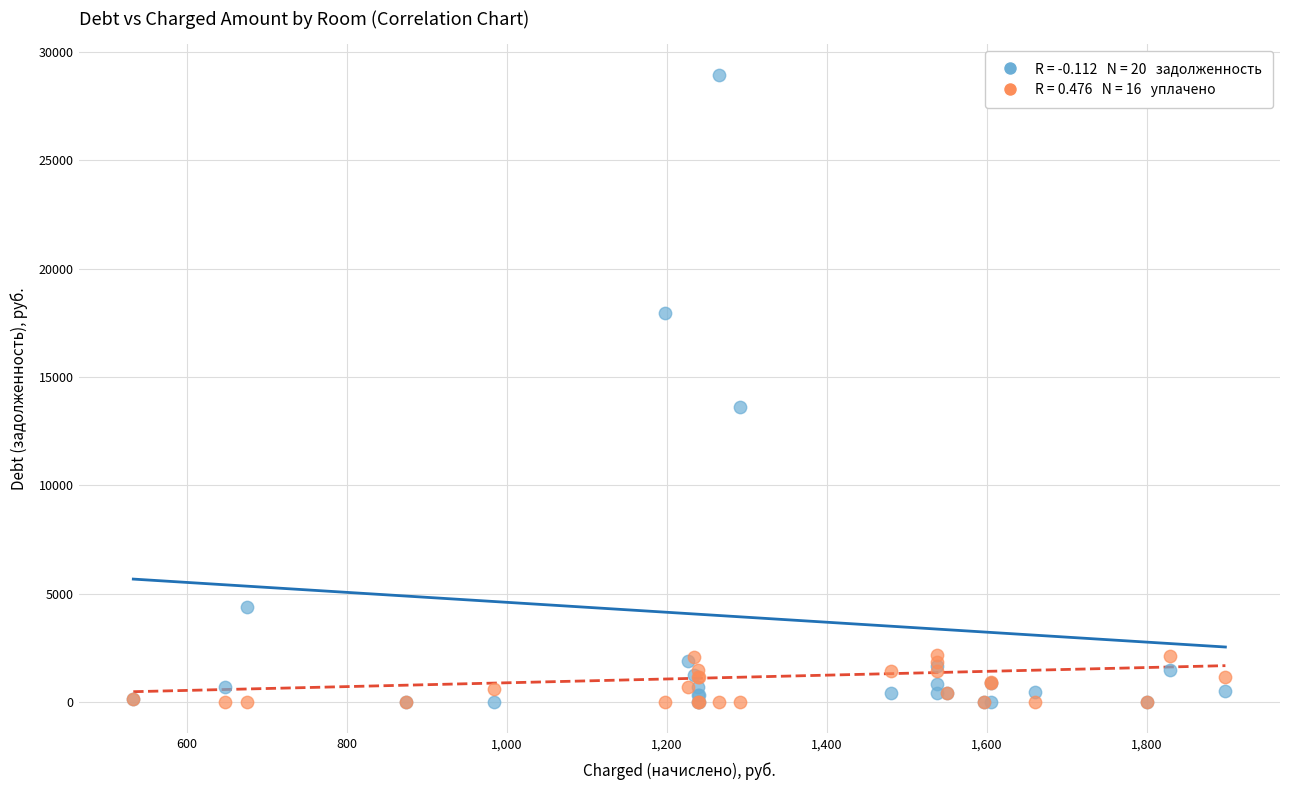

Across all series, what Y value is closest to 14463?

13636.3